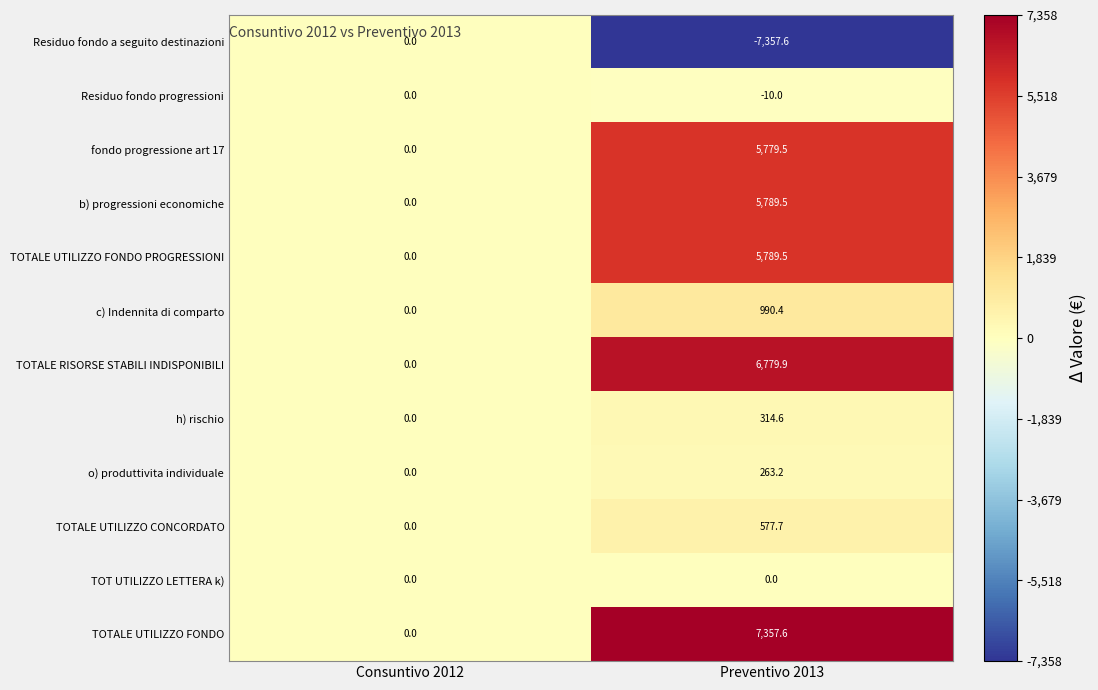

What is the average value of the c) Indennita di comparto series?

495.2